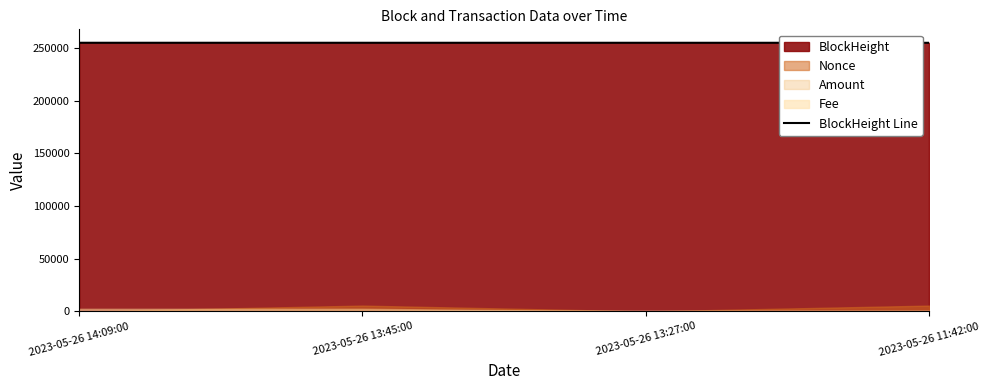

Reading left to right, transcribe all the data shown in this chart.

254984	254977	254974	254952